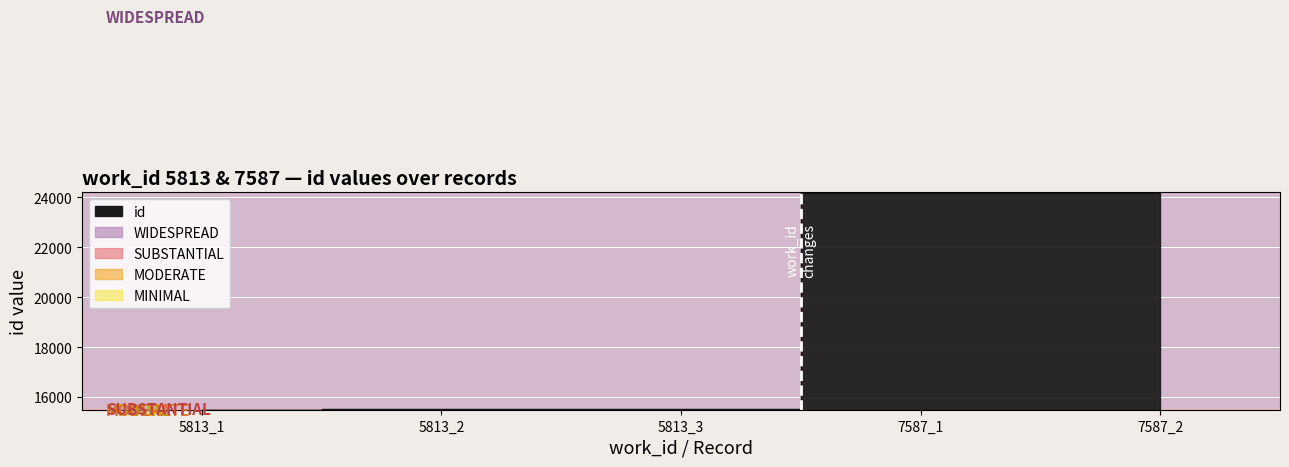

Rank the categories by value from highest to lowest.

7587_2, 7587_1, 5813_3, 5813_2, 5813_1